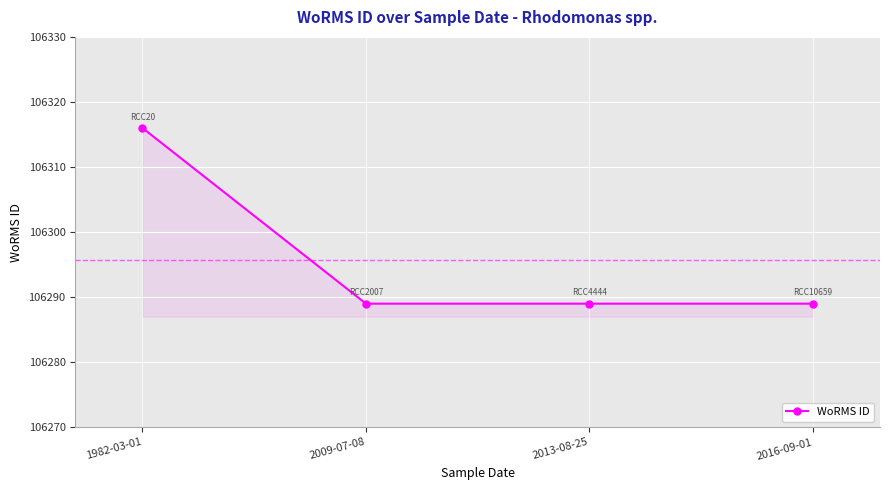

What is the label of the 2nd point from the left?

2009-07-08